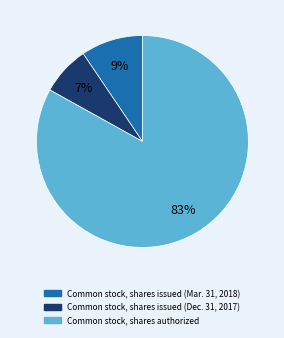

To the nearest percent, what is the combined percentage of Common stock, shares authorized and Common stock, shares issued (Mar. 31, 2018)?

93%